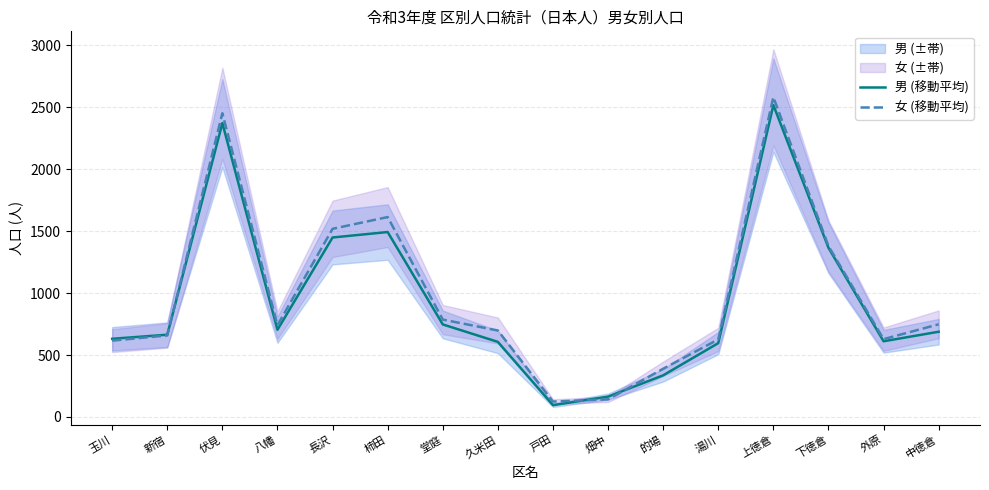

Which series has the largest total across all categories?

女 (移動平均)